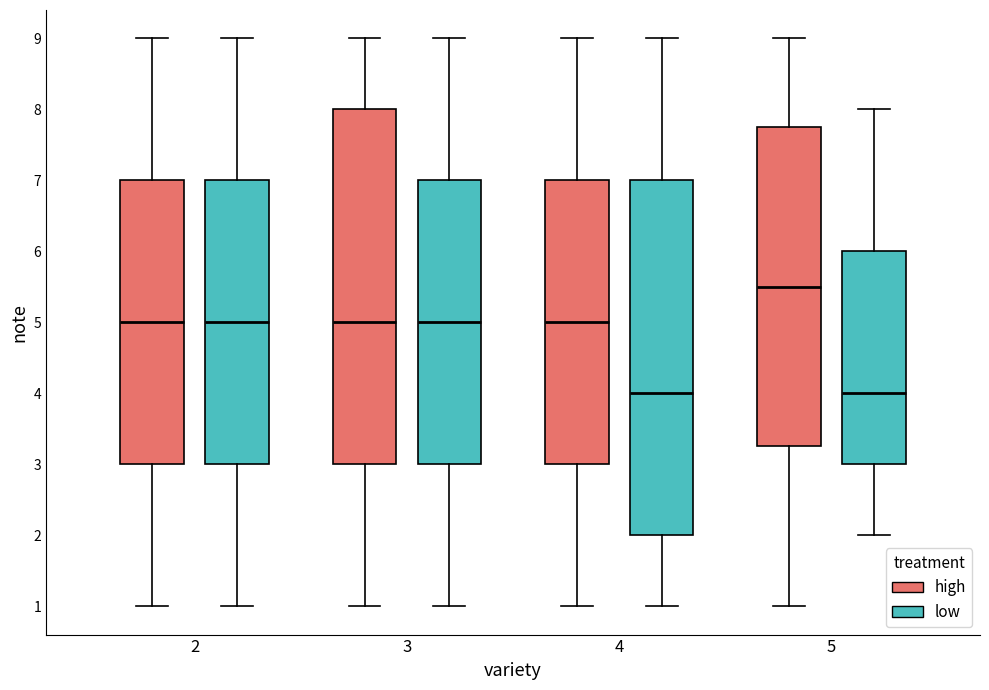

Reading left to right, transcribe this box plot: for each box, give where its median line is, the range the box spans, and where its two whiskers end, as read against the y-axis. The values are not printed on the chart, so give them approximately, as read against the axis.

2 (high): median 5.0, box 3.0 to 7.0, whiskers 1.0 to 9.0
2 (low): median 5.0, box 3.0 to 7.0, whiskers 1.0 to 9.0
3 (high): median 5.0, box 3.0 to 8.0, whiskers 1.0 to 9.0
3 (low): median 5.0, box 3.0 to 7.0, whiskers 1.0 to 9.0
4 (high): median 5.0, box 3.0 to 7.0, whiskers 1.0 to 9.0
4 (low): median 4.0, box 2.0 to 7.0, whiskers 1.0 to 9.0
5 (high): median 5.5, box 3.3 to 7.8, whiskers 1.0 to 9.0
5 (low): median 4.0, box 3.0 to 6.0, whiskers 2.0 to 8.0